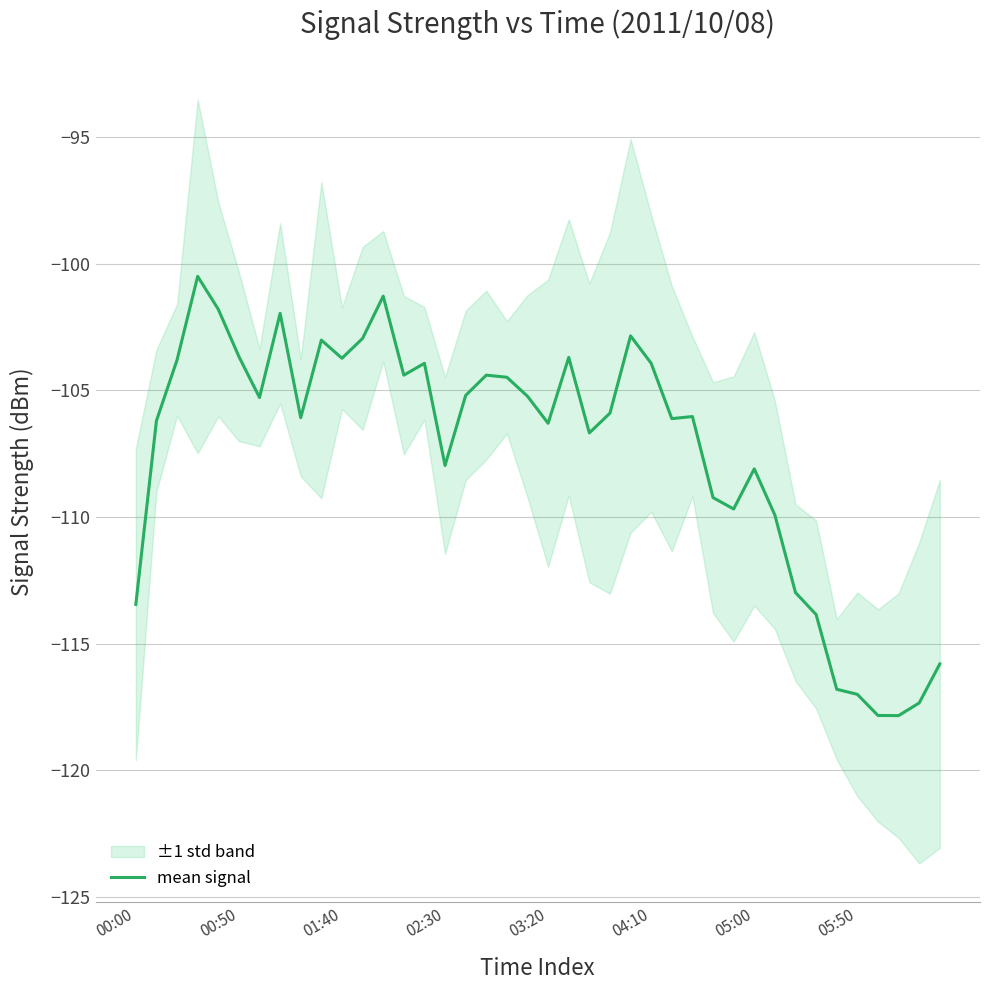

True or false: mean signal has a value of -44.3 at 00:50.

False